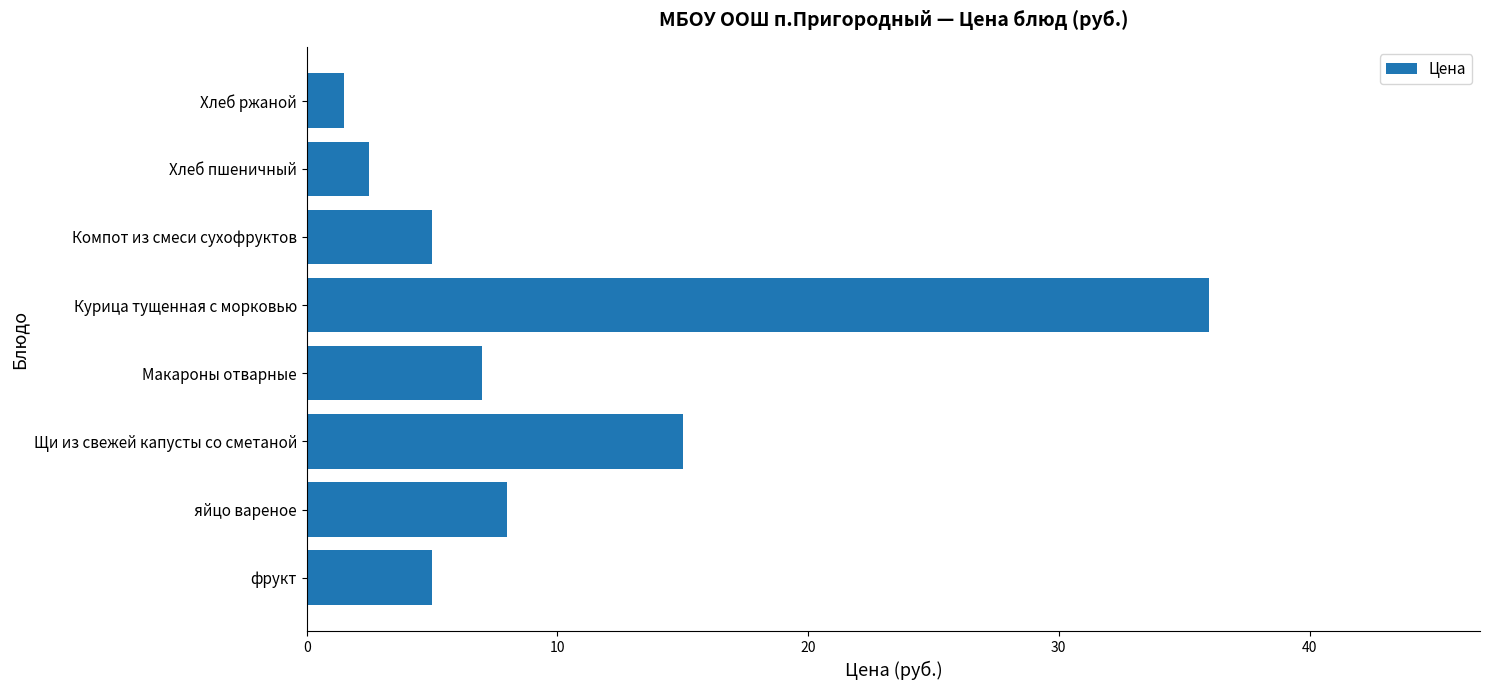

Reading bottom to top, transcribe all the data shown in this chart.

фрукт=5.0	яйцо вареное=8.0	Щи из свежей капусты со сметаной=15.0	Макароны отварные=7.0	Курица тущенная с морковью=36.0	Компот из смеси сухофруктов=5.0	Хлеб пшеничный=2.5	Хлеб ржаной=1.5